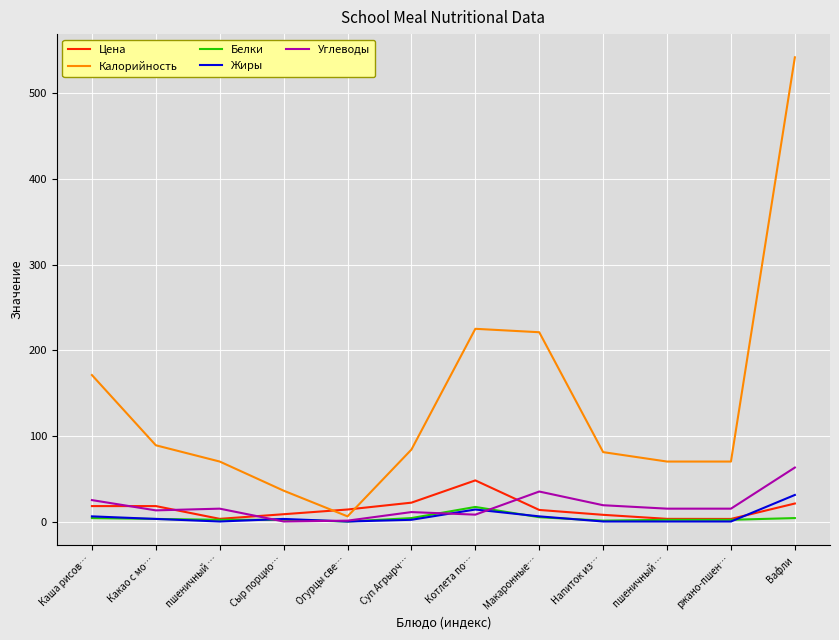

Is this an area chart (filled region under the line)?

No